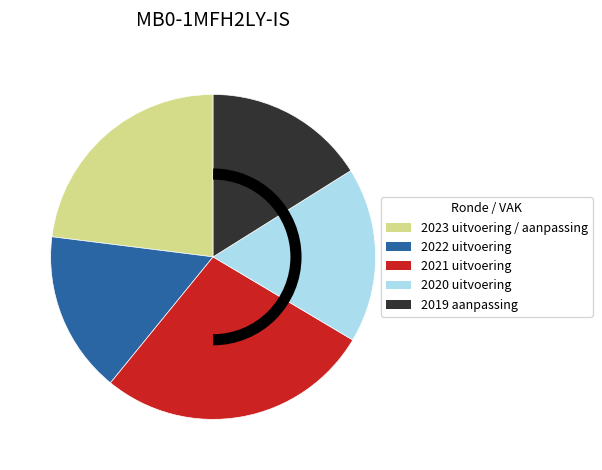

Which category has the biggest portion of the pie?

2021 uitvoering